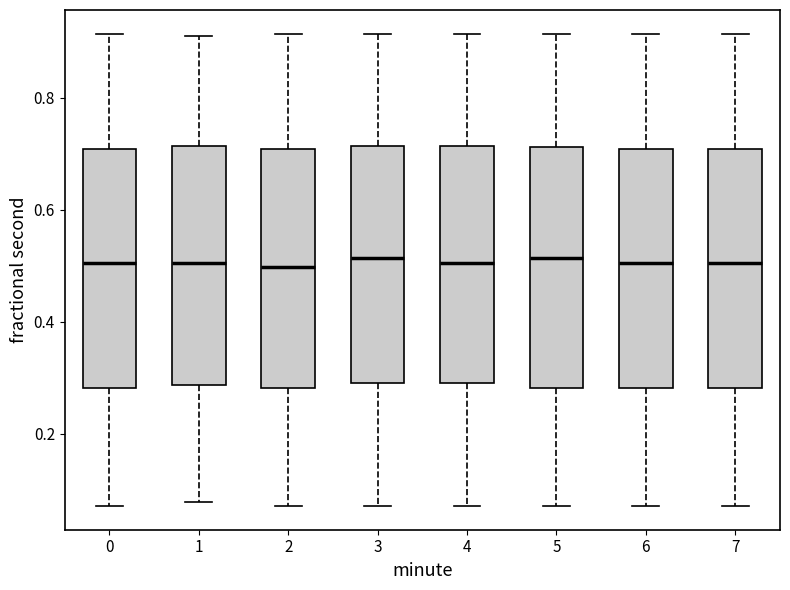

Reading left to right, read every box against the y-axis: the position of its median line, the range the box covers, and the ends of its whiskers. The values are not printed on the chart, so give them approximately, as read against the axis.

0: median 0.50, box 0.28 to 0.70, whiskers 0.08 to 0.92
1: median 0.50, box 0.28 to 0.72, whiskers 0.08 to 0.92
2: median 0.50, box 0.28 to 0.70, whiskers 0.08 to 0.92
3: median 0.52, box 0.30 to 0.72, whiskers 0.08 to 0.92
4: median 0.50, box 0.30 to 0.72, whiskers 0.08 to 0.92
5: median 0.52, box 0.28 to 0.72, whiskers 0.08 to 0.92
6: median 0.50, box 0.28 to 0.70, whiskers 0.08 to 0.92
7: median 0.50, box 0.28 to 0.70, whiskers 0.08 to 0.92